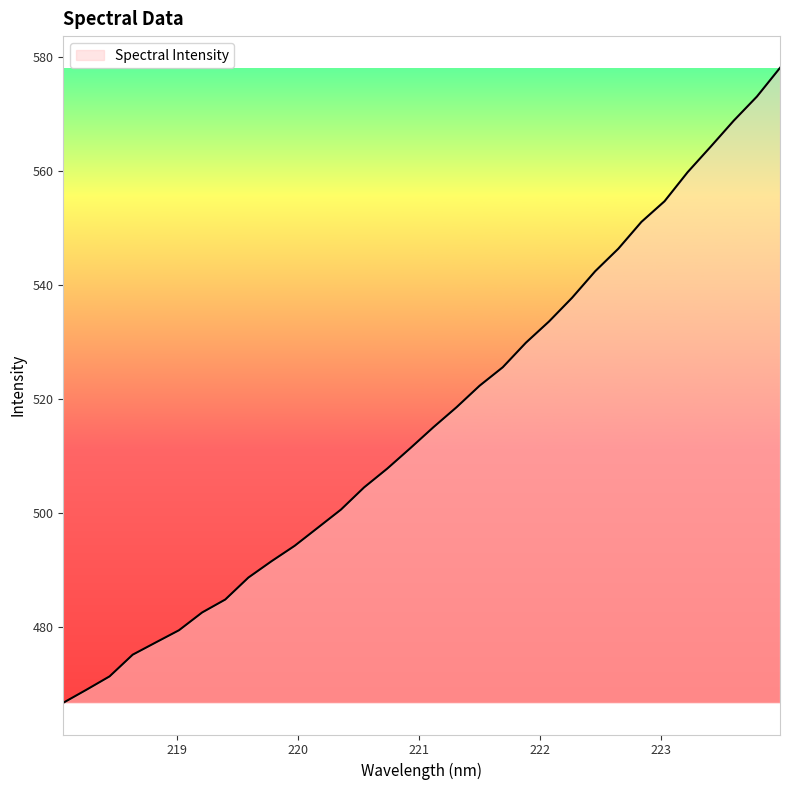

Count the number of values greater than 515.

16